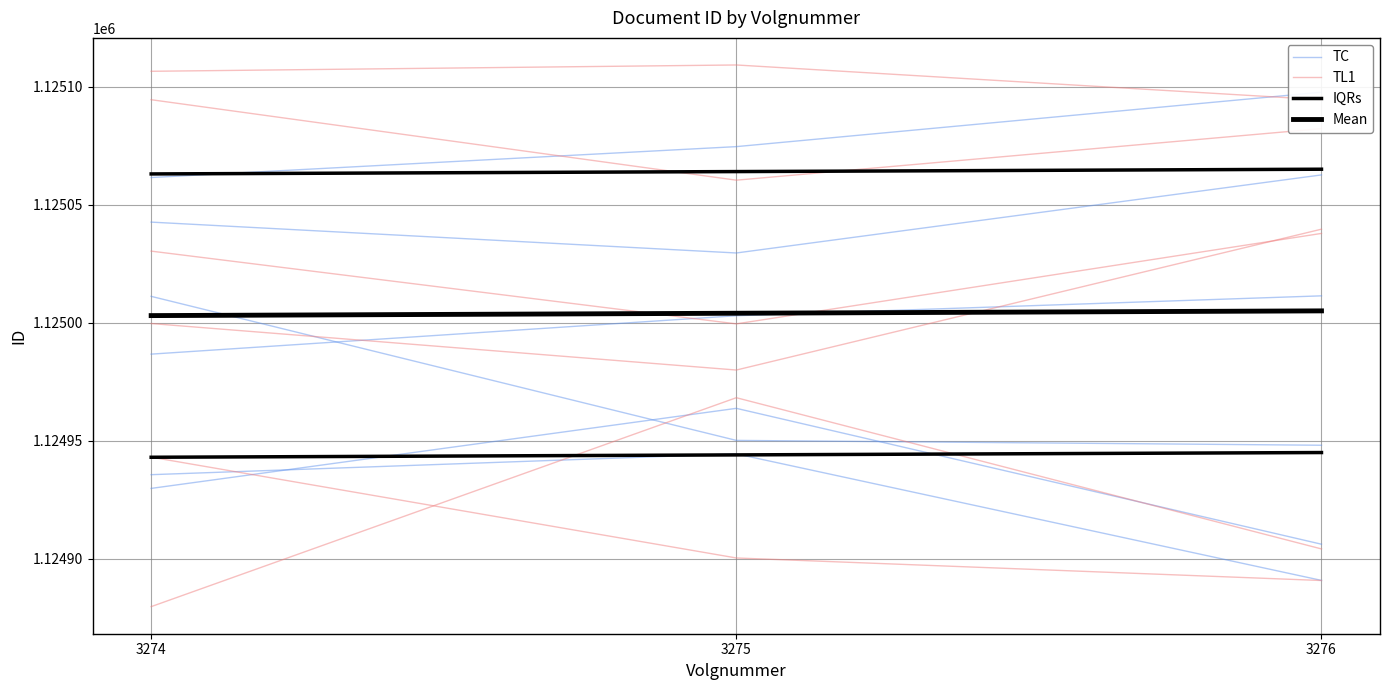

Which series has the largest range (max minus min)?

TC